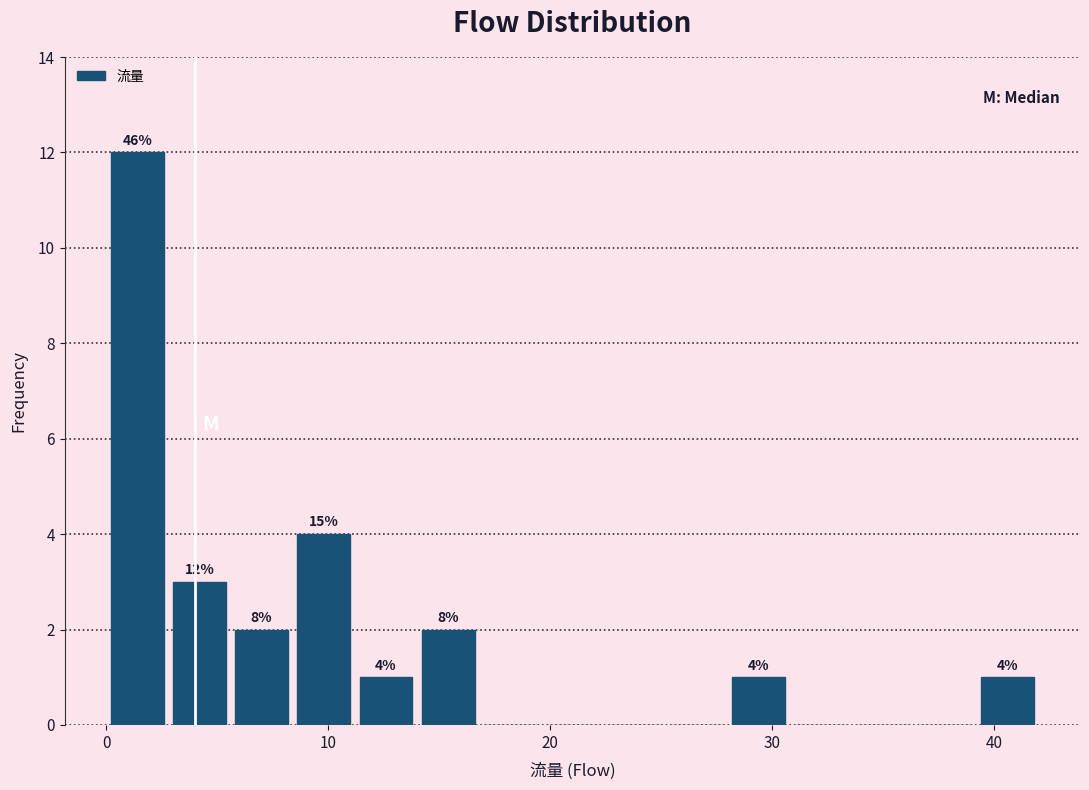

Read against the x-axis, roughly where is the centre of the tallest bar?

1